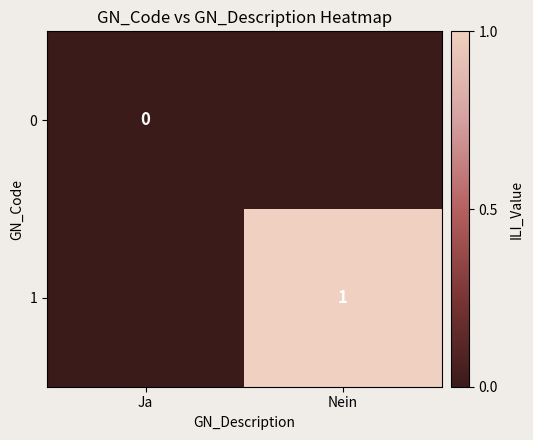

Is the value of 0 at Ja greater than the value of 1 at Nein?

No